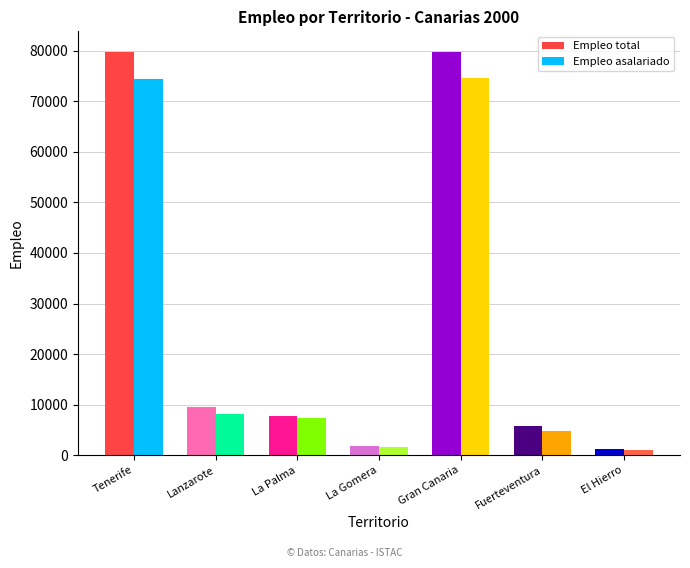

Which category has the lowest value in the Empleo total series?

El Hierro